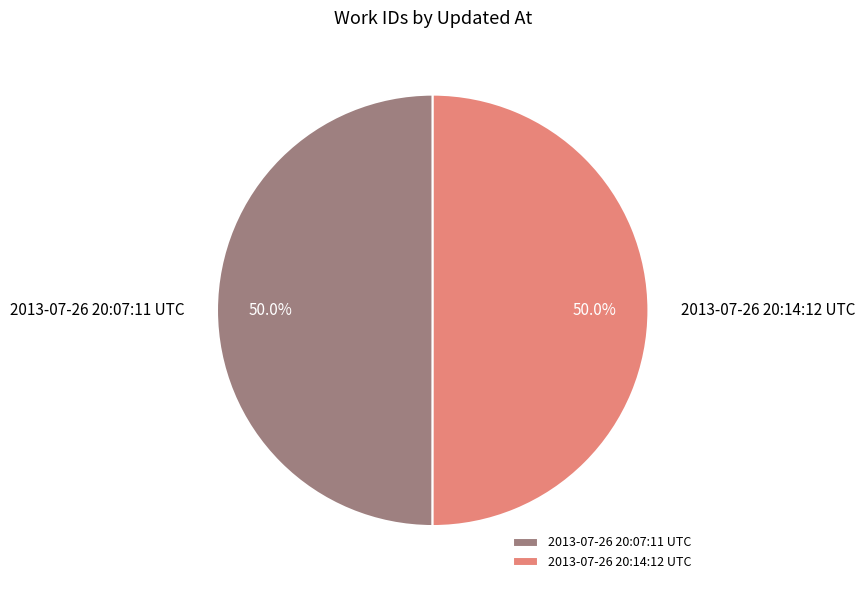

Combined, what portion of the pie is 2013-07-26 20:07:11 UTC and 2013-07-26 20:14:12 UTC?

100.0%